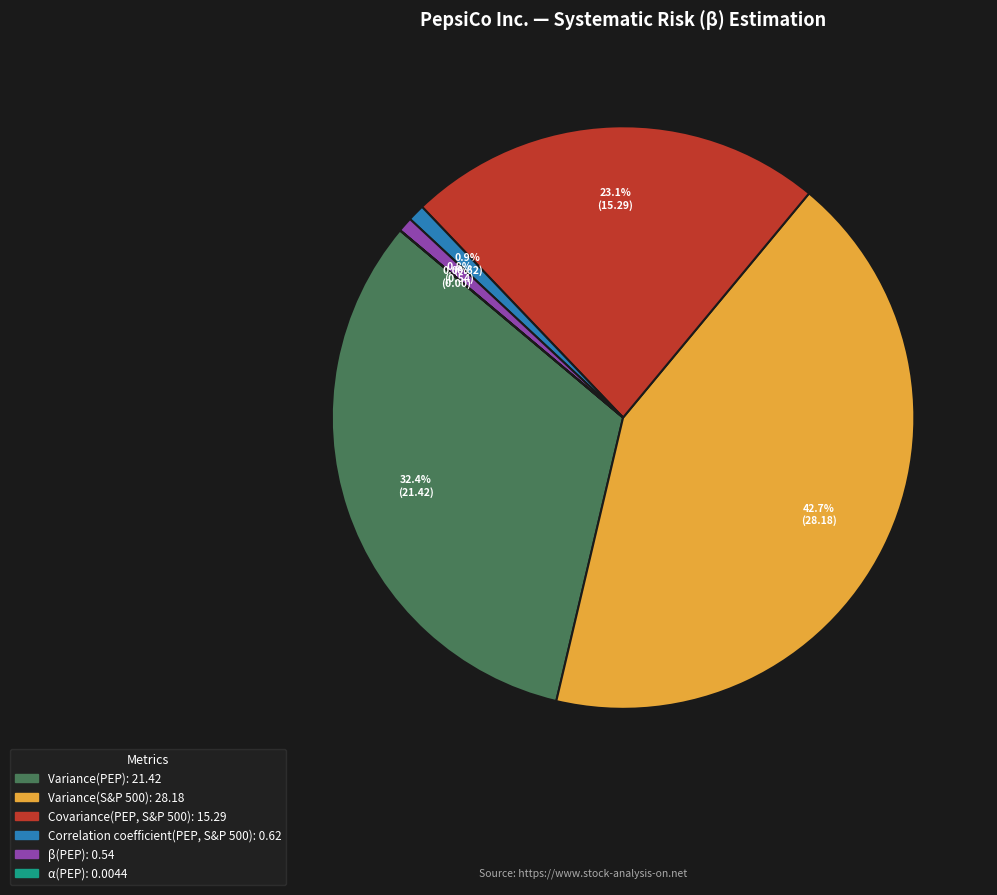

What percentage is NOT represented by Correlation coefficient(PEP, S&P 500)?

99.1%